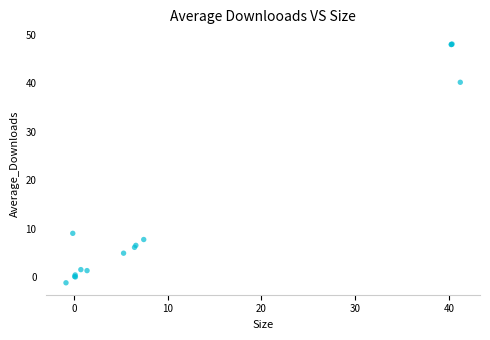

What Y value in the scatter plot is closest to 23?

9.0